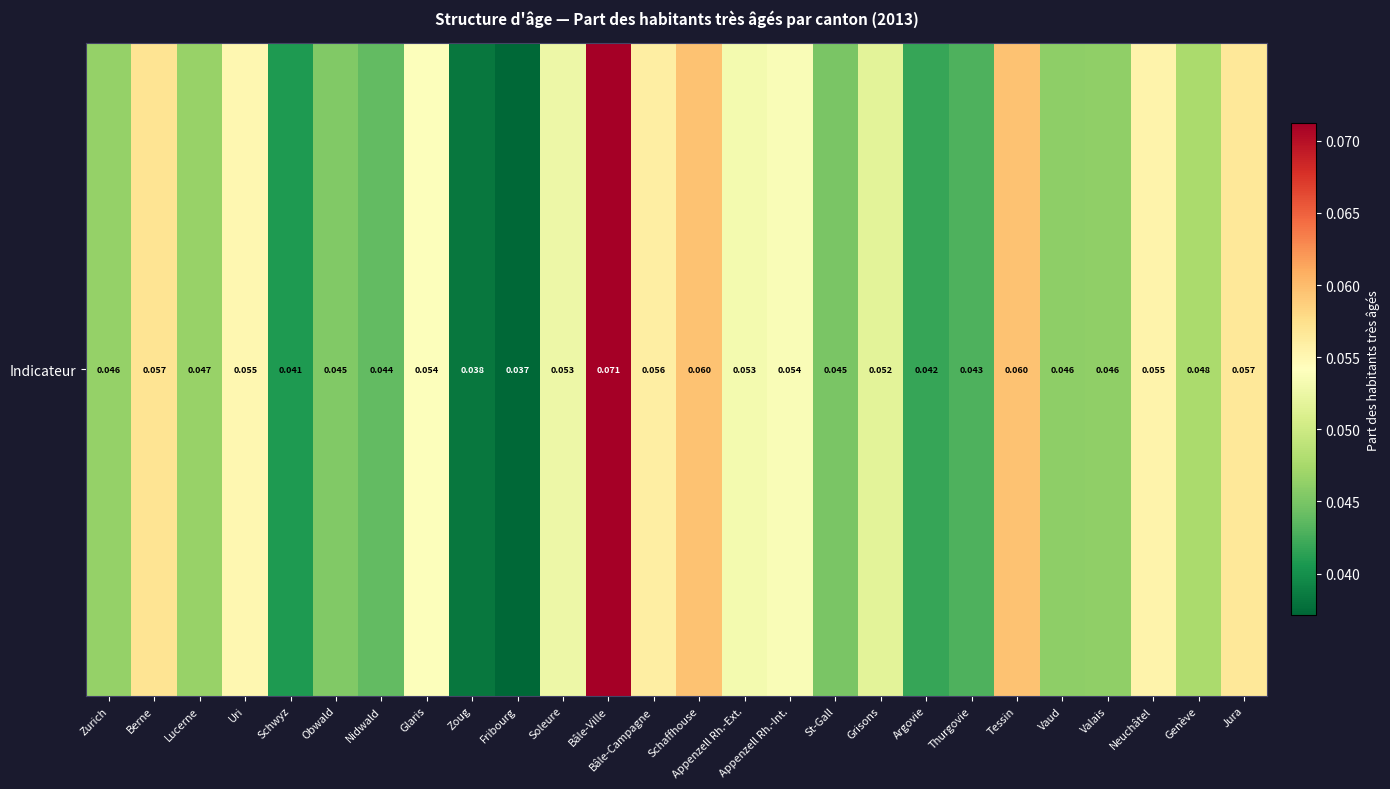

Rank the categories by value from highest to lowest.

Bâle-Ville, Tessin, Schaffhouse, Berne, Jura, Bâle-Campagne, Neuchâtel, Uri, Glaris, Appenzell Rh.-Int., Appenzell Rh.-Ext., Soleure, Grisons, Genève, Lucerne, Zurich, Valais, Vaud, Obwald, St-Gall, Nidwald, Thurgovie, Argovie, Schwyz, Zoug, Fribourg